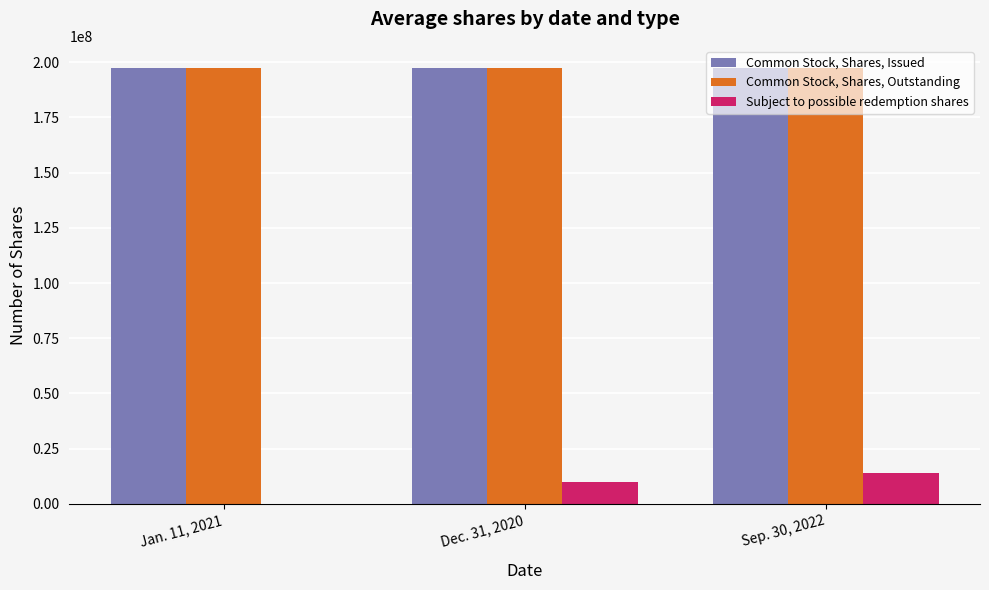

How many series are shown in this chart?

3